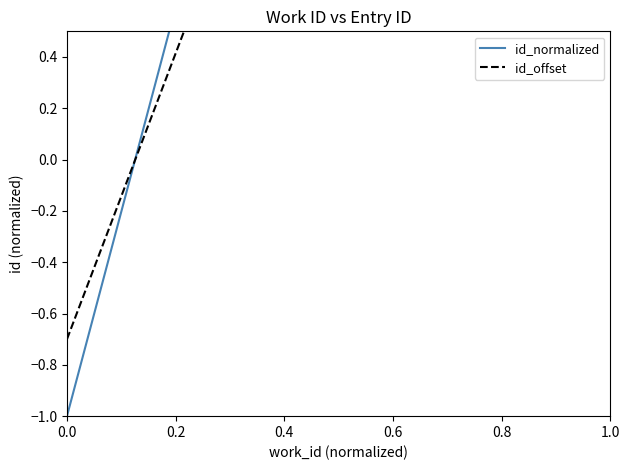

What is the value of the id_offset point at the 1st from the left?

-0.7